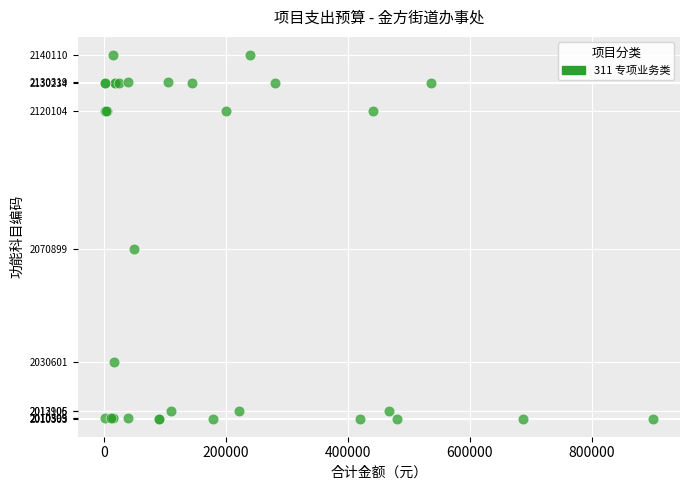

What Y value in the scatter plot is closest to 2075206?

2070899